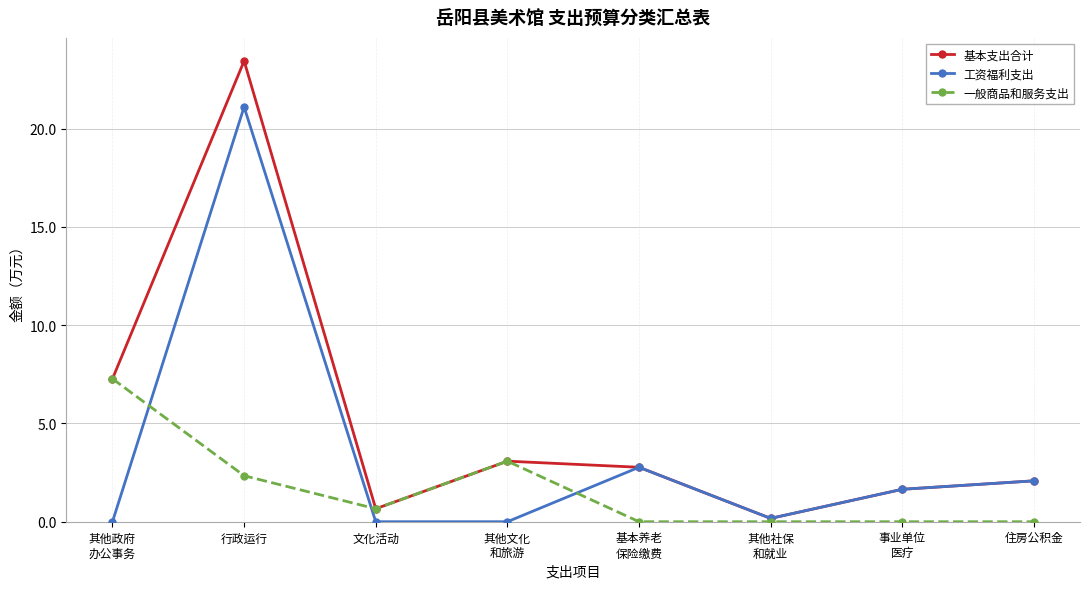

What is the maximum value shown in the chart?

23.4